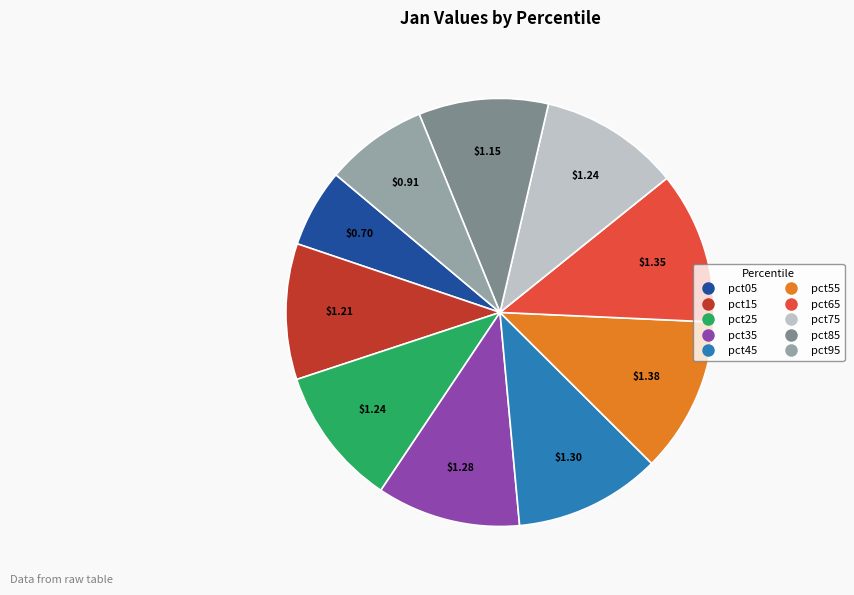

Is there a majority slice in this chart?

No